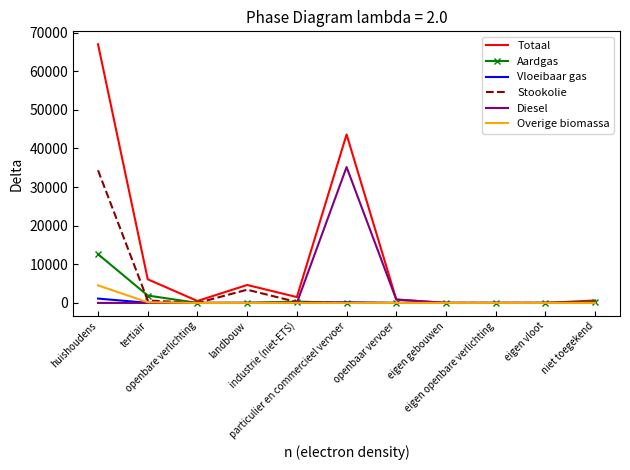

The Aardgas series shows 0.0 at openbare verlichting. True or false?

True